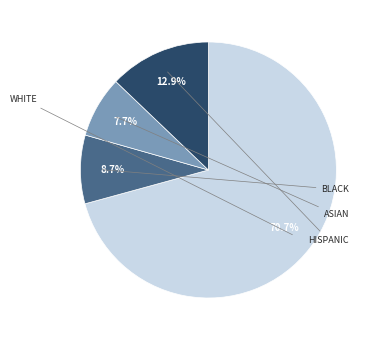

Is there any slice that represents more than half of the pie?

Yes